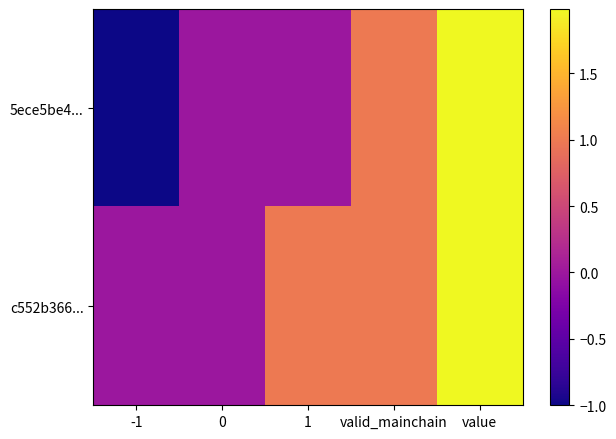

Reading left to right, what are all the values shown in this chart?

5ece5be4...: -1=-1.0	0=0.0	1=0.0	valid_mainchain=1.0	value=2.0
c552b366...: -1=0.0	0=0.0	1=1.0	valid_mainchain=1.0	value=2.0